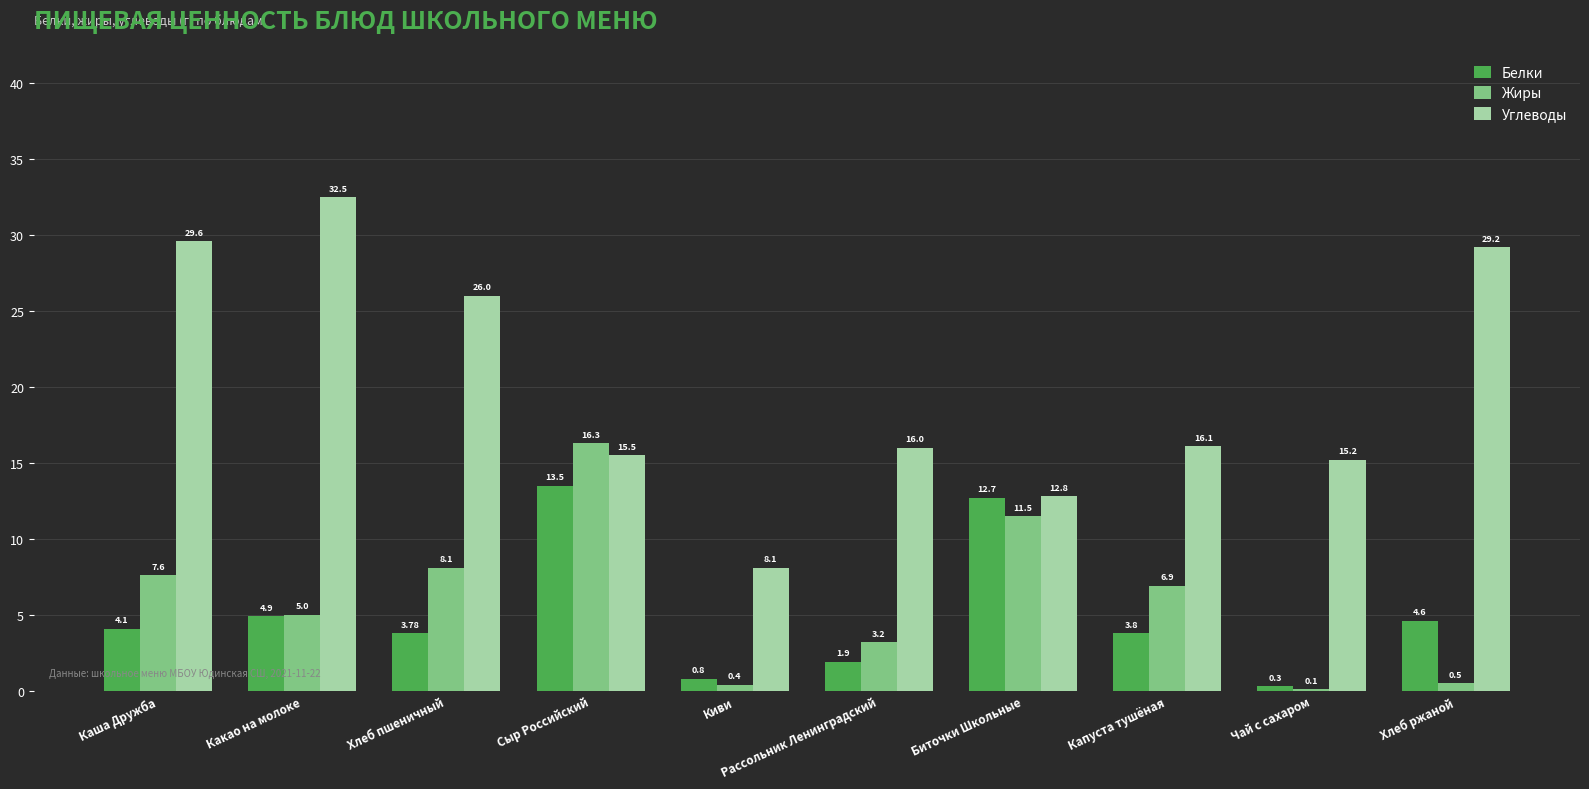

Where does the Углеводы series first go above 16?

Каша Дружба